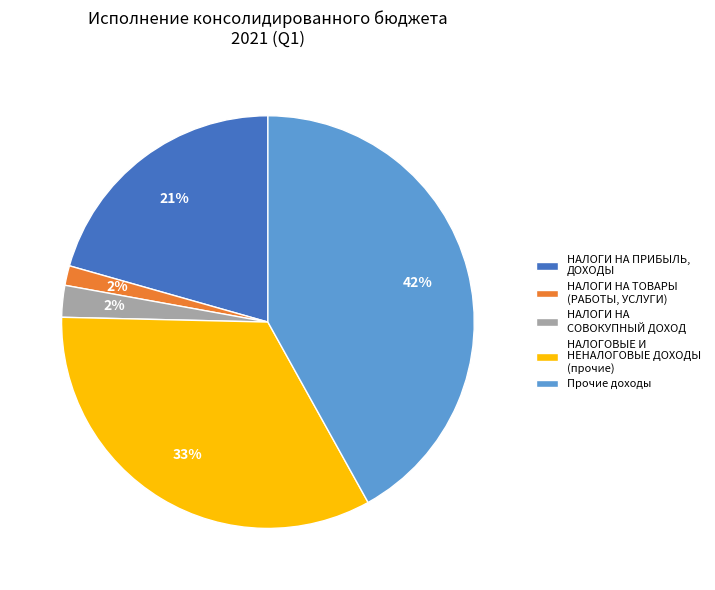

Is it true that НАЛОГИ НА ТОВАРЫ (РАБОТЫ, УСЛУГИ) is 15% of the pie?

False